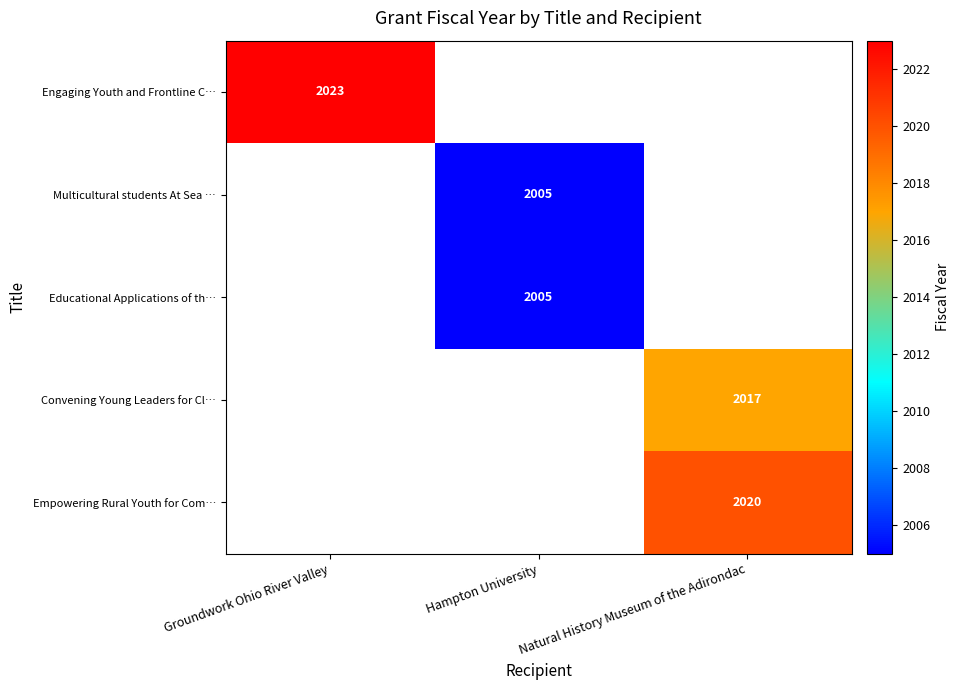

What is the minimum value shown in the chart?

2005.0